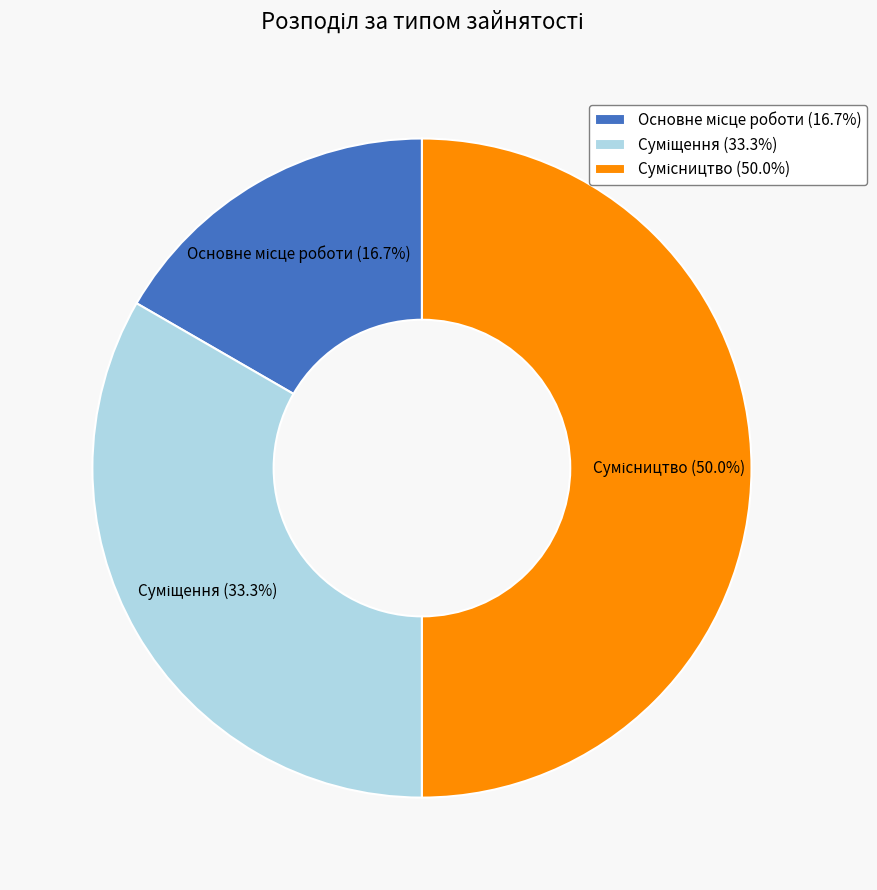

How many slices are in this pie chart?

3